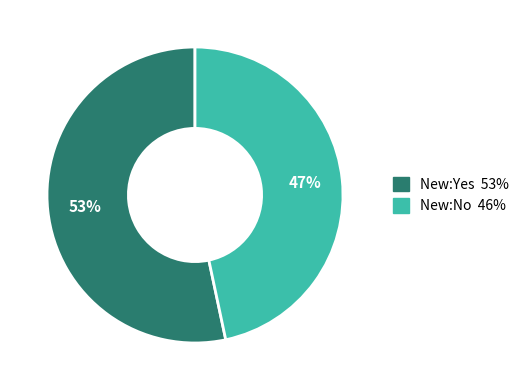

To the nearest percent, what is the average slice percentage?

50%